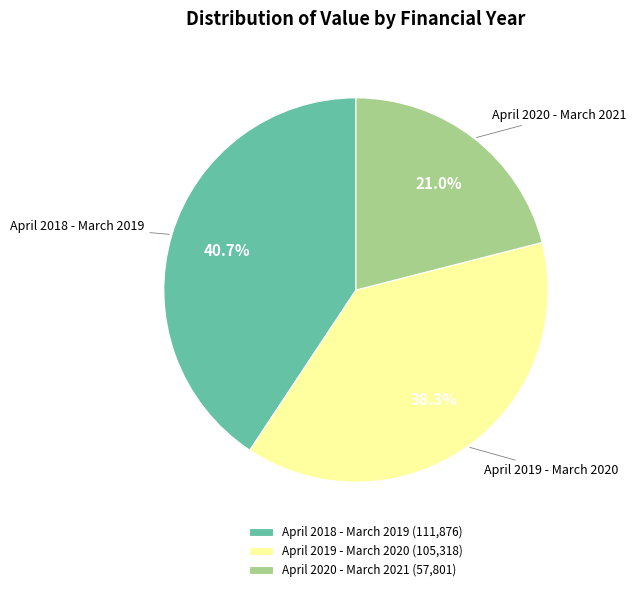

To the nearest percent, what is the difference between the April 2019 - March 2020 and April 2020 - March 2021 slice percentages?

17%